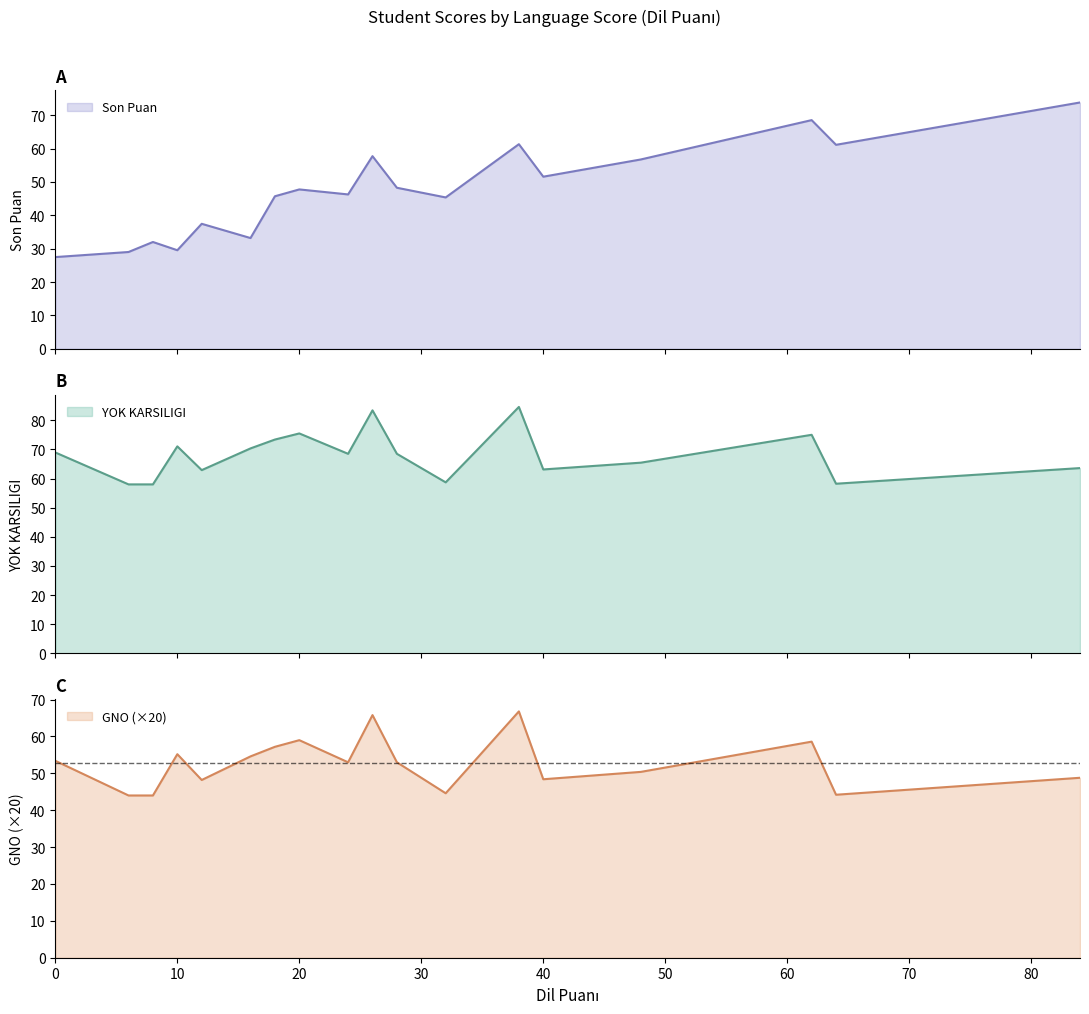

What is the total value across all series at 40?

163.1